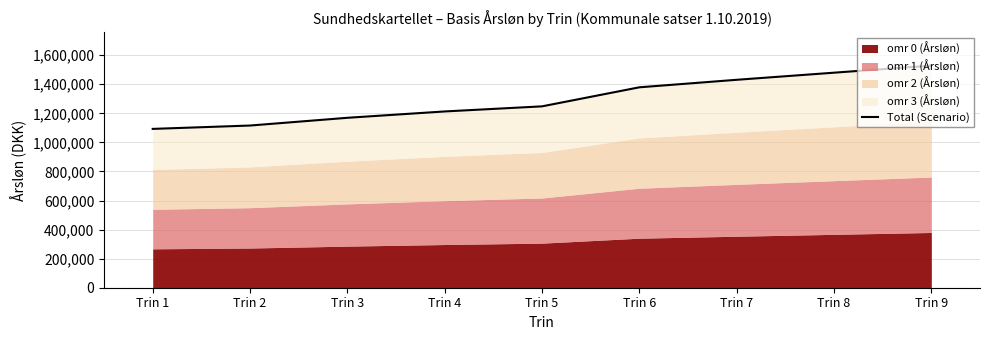

What value does the data have at Trin 7, to the nearest 10?

1430850